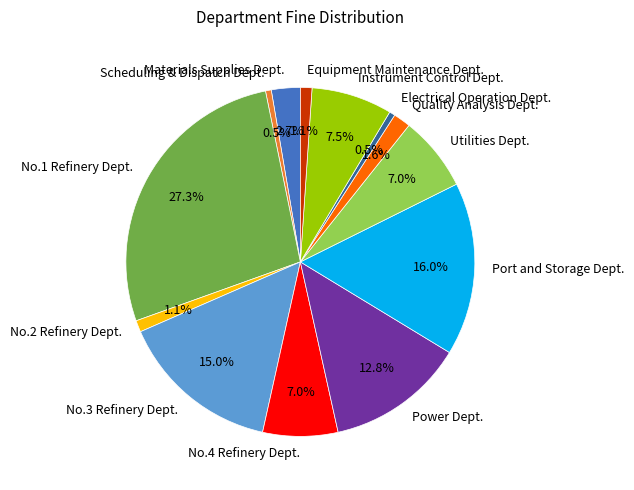

Is No.3 Refinery Dept. the majority of the pie?

No